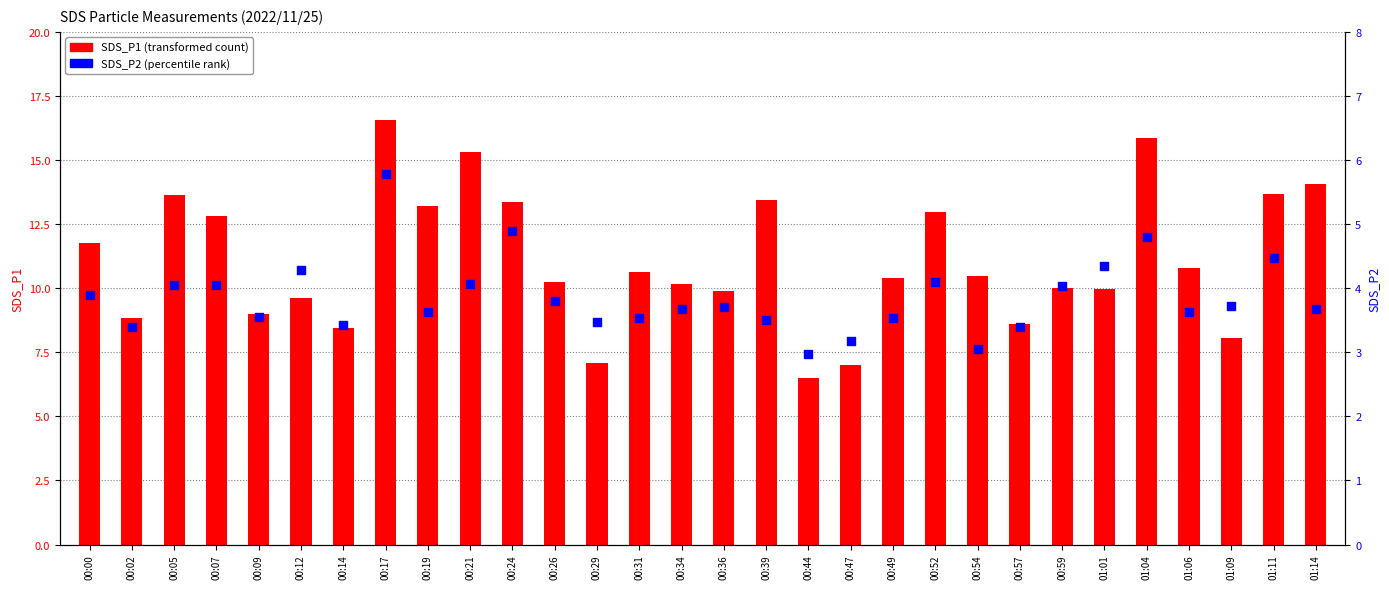

Which series reaches the maximum Y coordinate?

SDS_P1